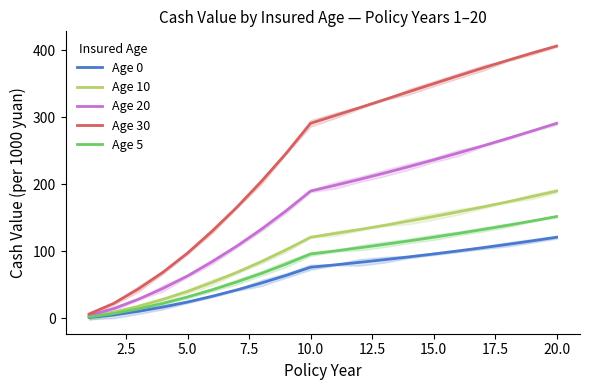

At which label does Age 30 reach its peak?

20.0